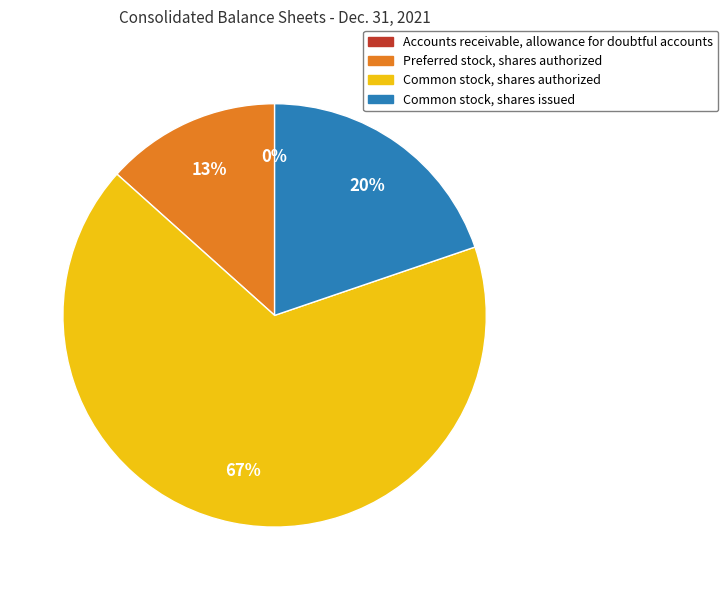

Which category has the biggest portion of the pie?

Common stock, shares authorized